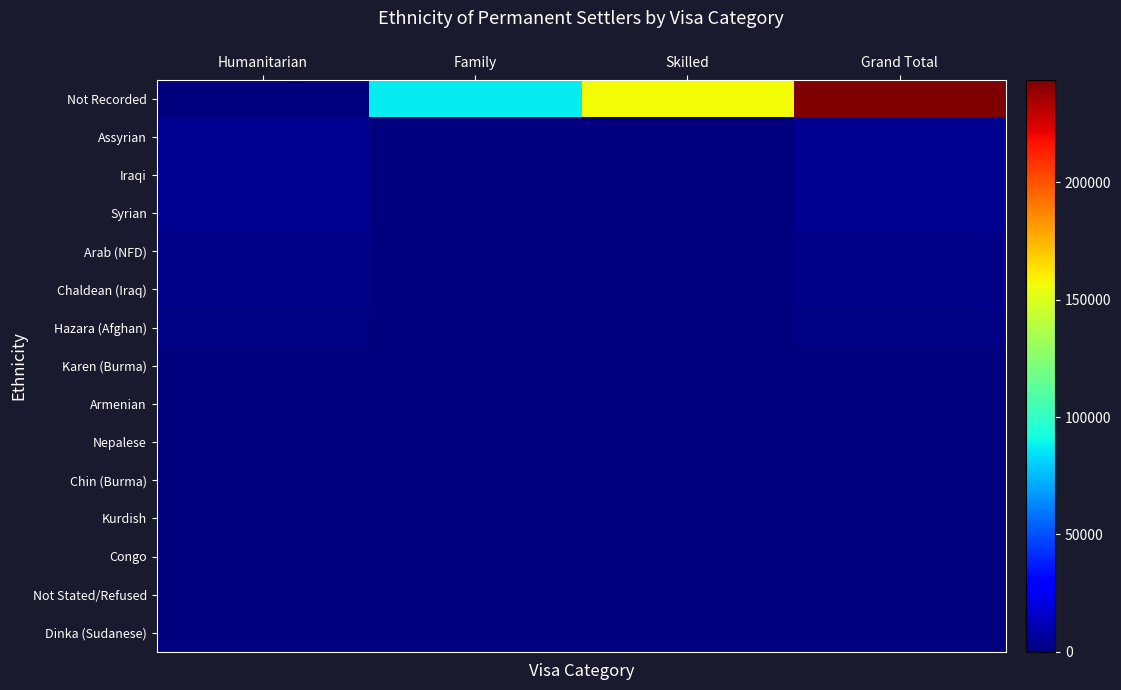

Which has a higher value, Humanitarian or Family?

Family